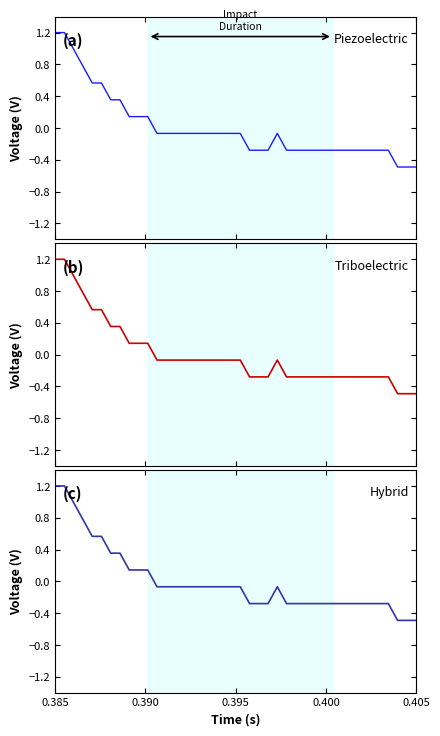

How many series are shown in this chart?

3